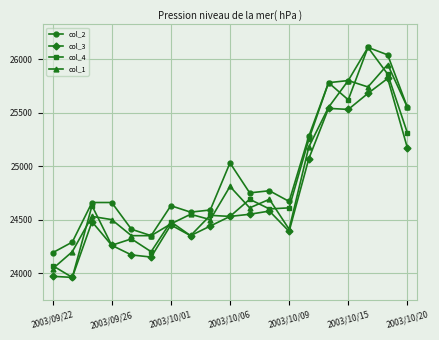

Count the number of categories in the chart.

19